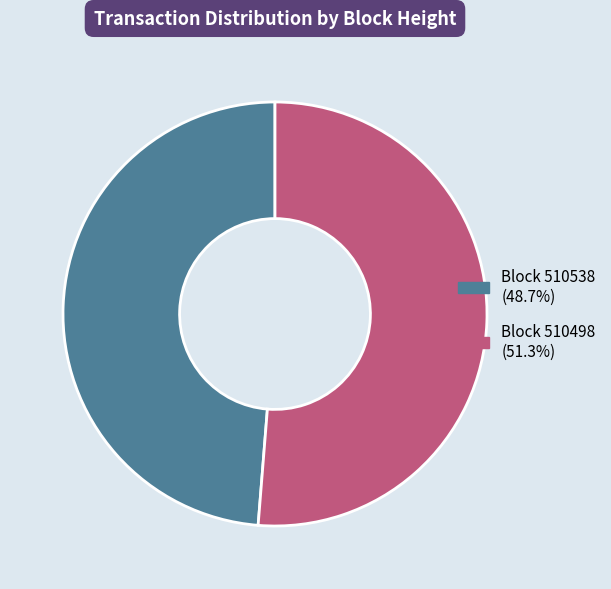

Is there a majority slice in this chart?

Yes